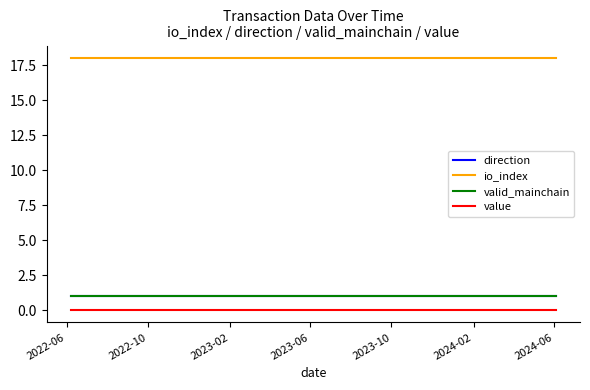

List the series in order of their peak value, lowest first.

value, direction, valid_mainchain, io_index